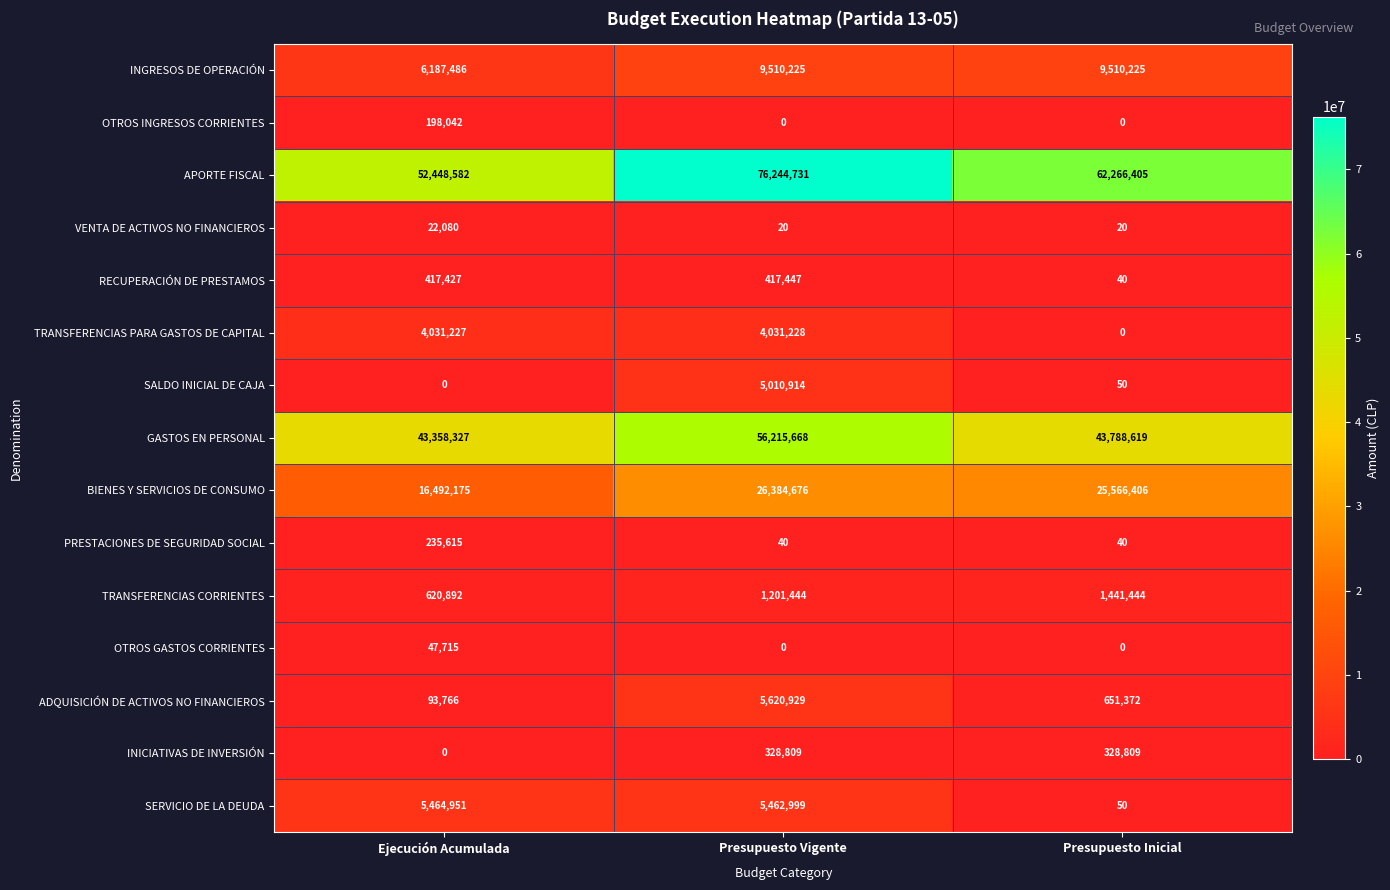

Which series has the largest range (max minus min)?

APORTE FISCAL